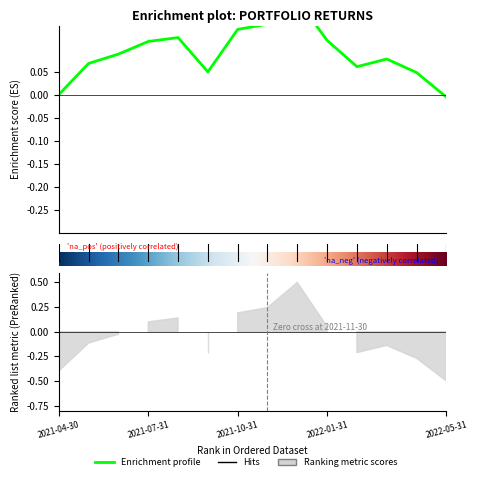

How many values are above zero?

12